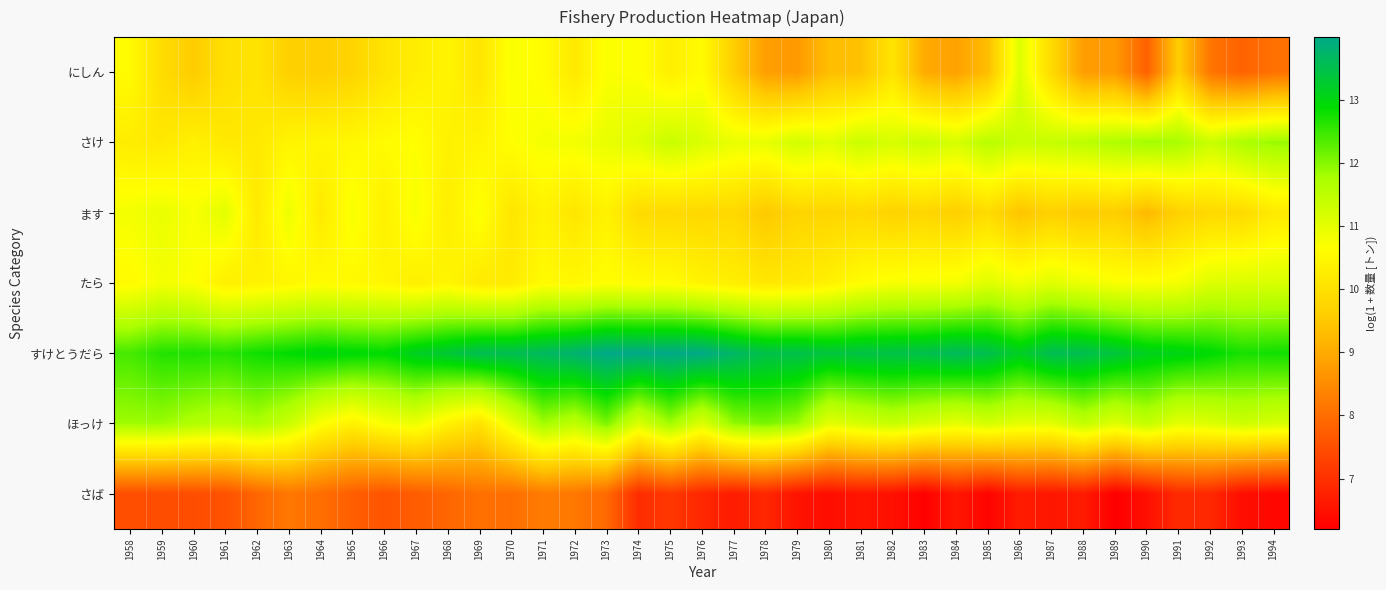

Which has a higher value, 1991 or 1989?

1991